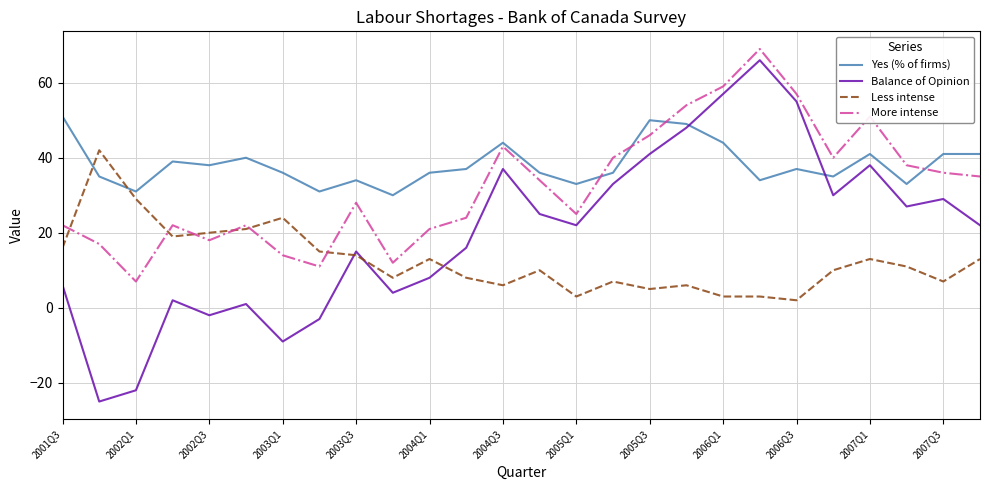

True or false: More intense and Balance of Opinion cross at least once.

False